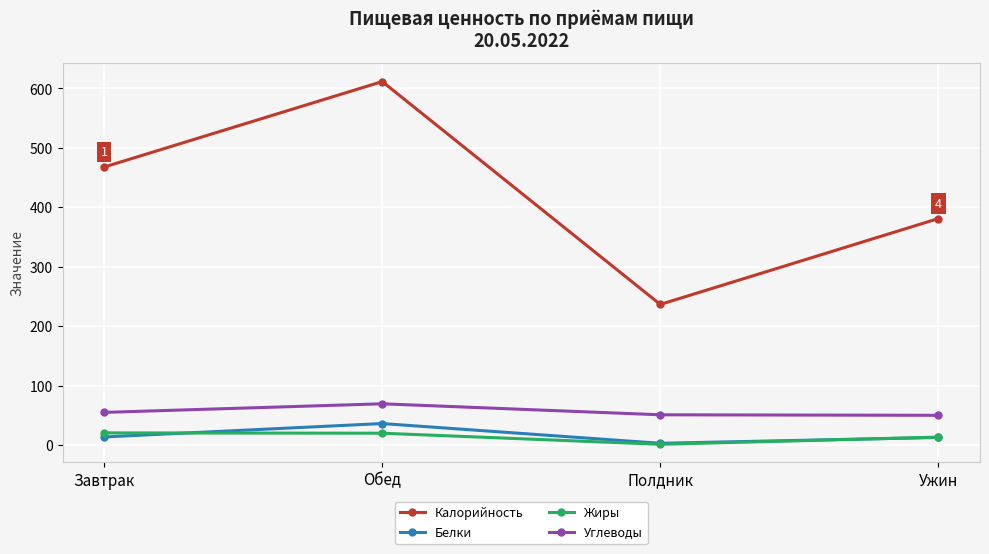

What is the difference between the Жиры values at Полдник and Ужин?

12.1